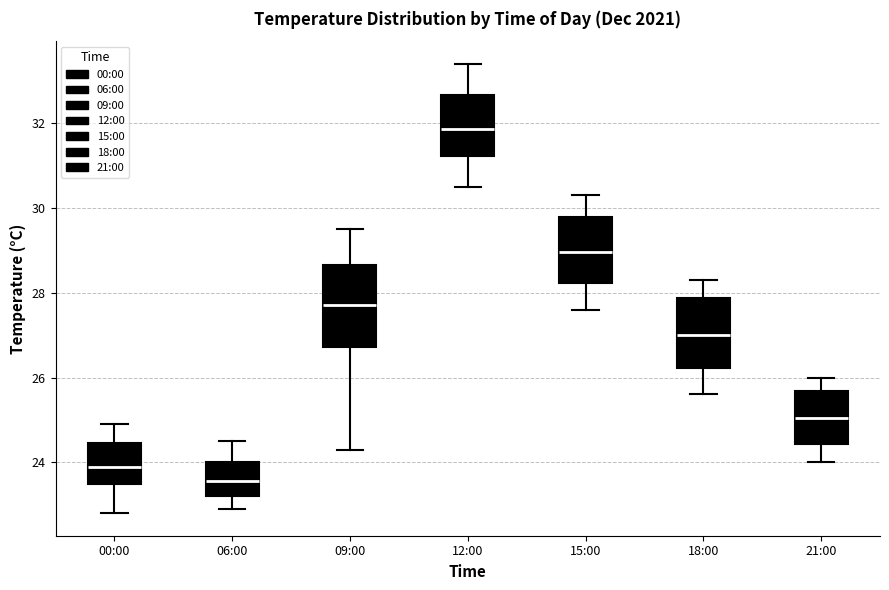

Where is the upper edge of the box for 21:00 on the y-axis? The values are not printed on the chart, so give them approximately, as read against the axis.

25.6